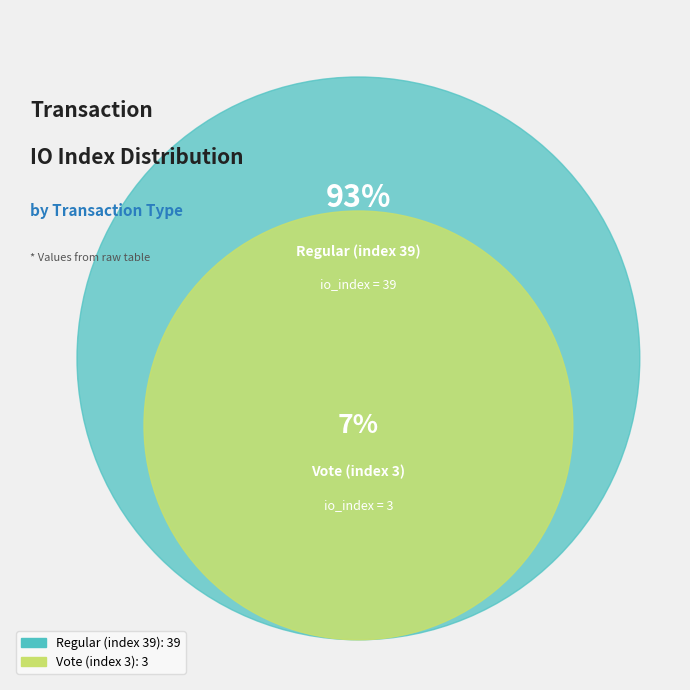

Which category has the biggest portion of the pie?

Regular (index 39)